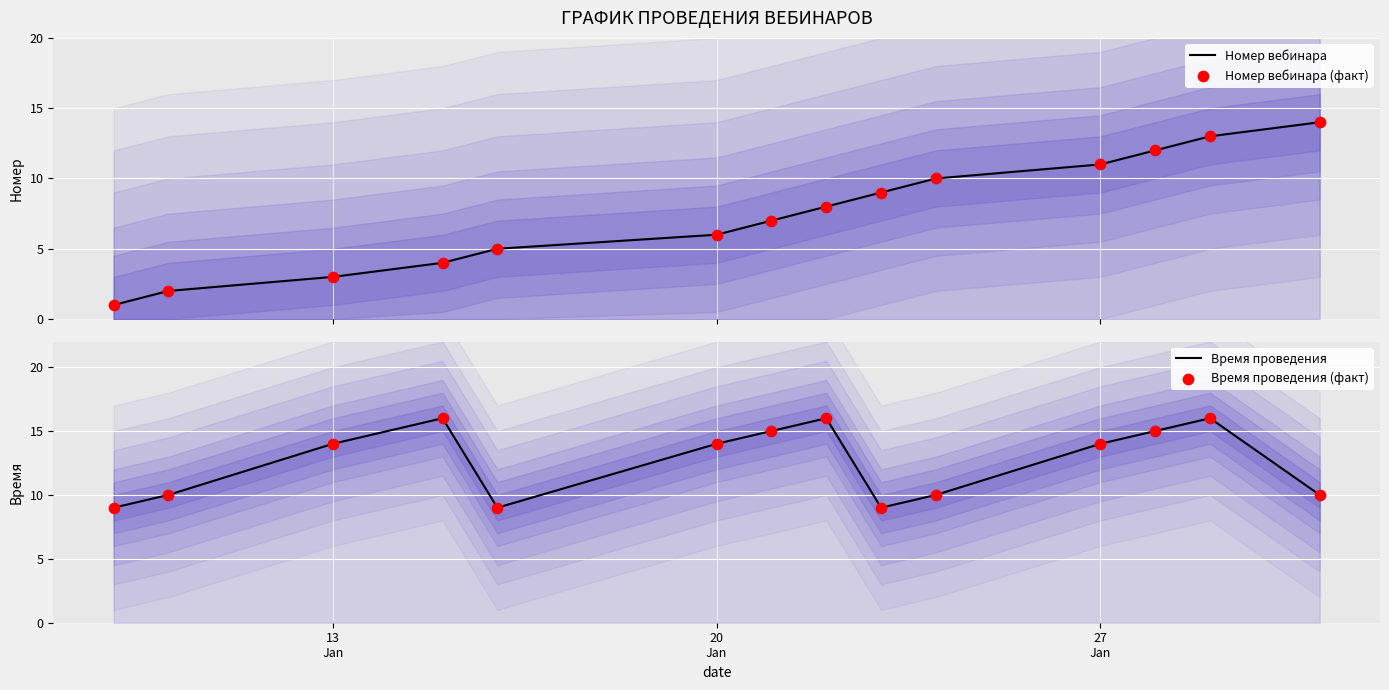

Which series contains the highest Y value?

Время проведения